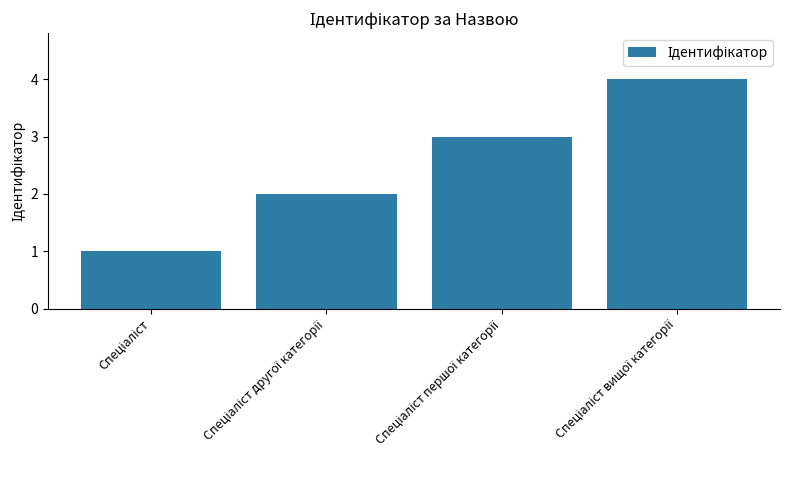

What is the greatest value displayed?

4